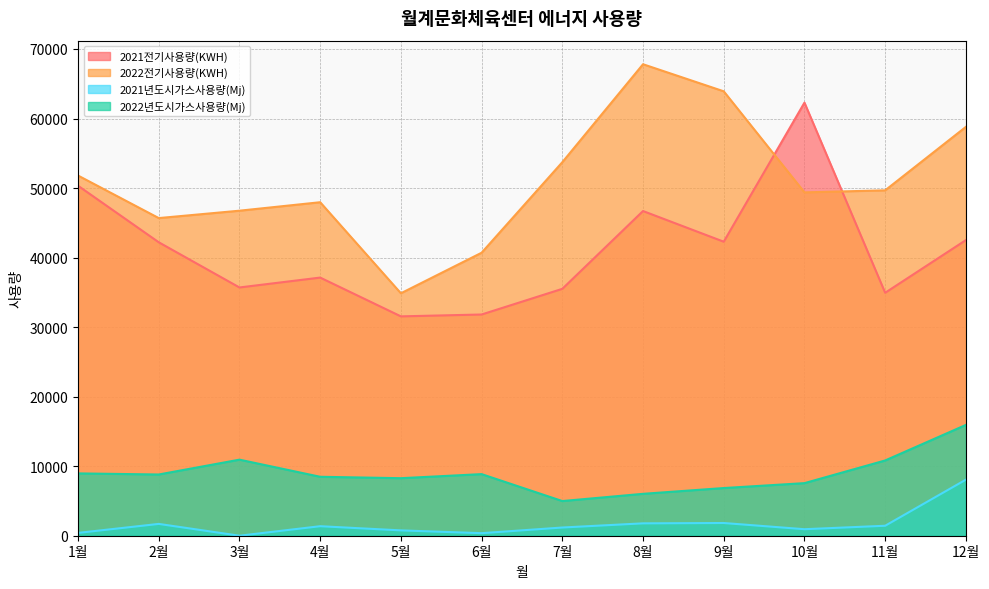

In 2021전기사용량(KWH), how many points are higher than both neighbors (excluding endpoints)?

3